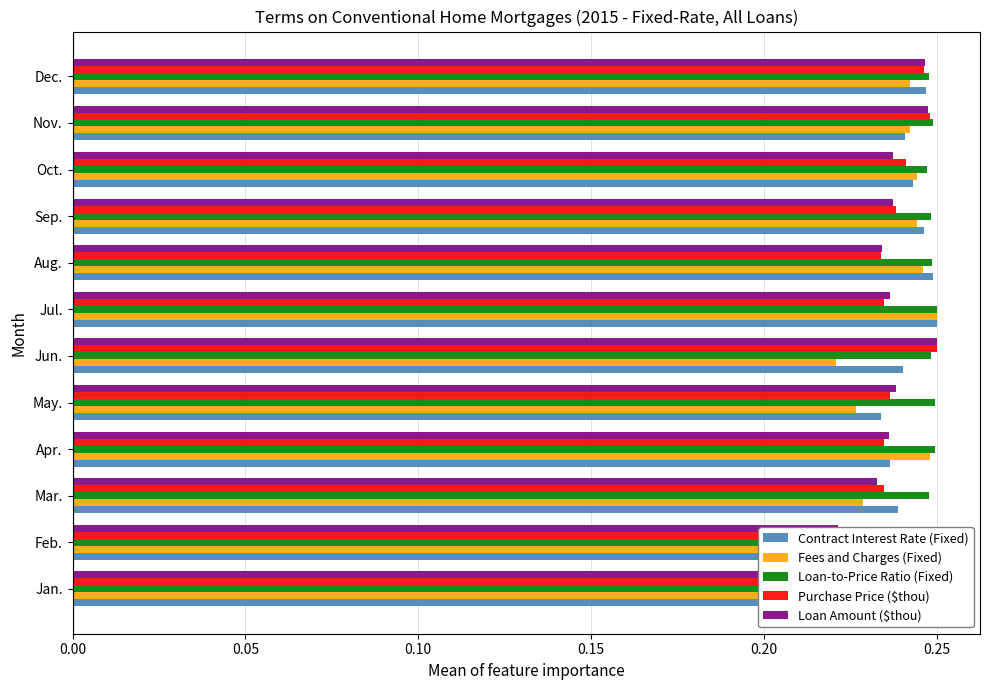

At which category is the sum across all series the highest?

Dec.